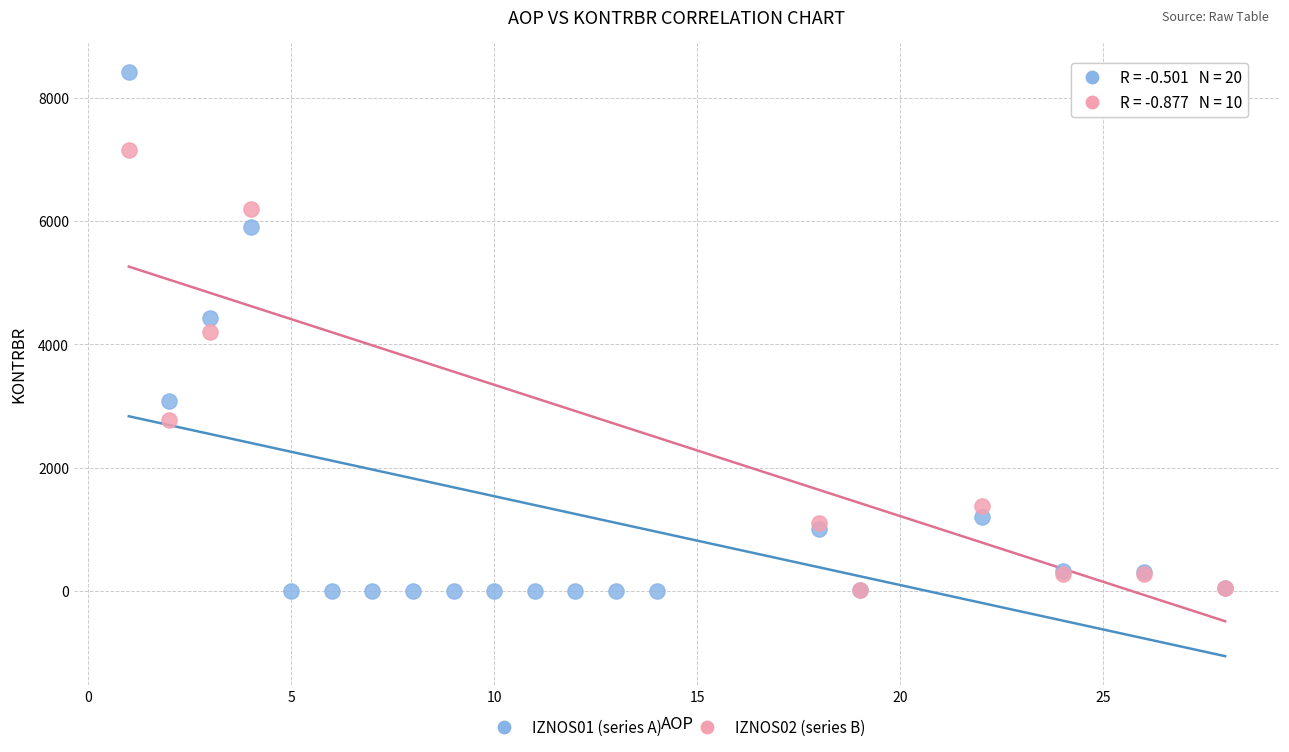

Which series has the largest Y range (max minus min)?

IZNOS01 (series A)